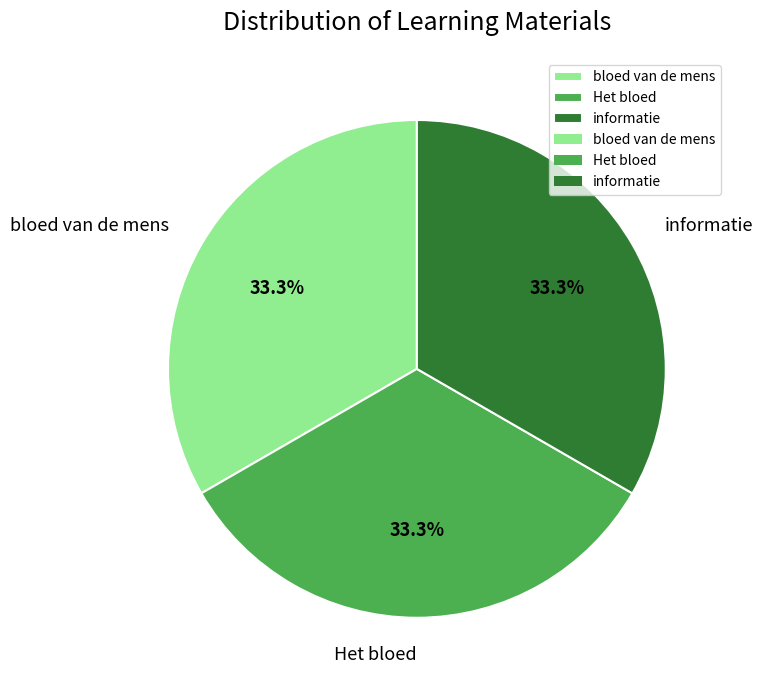

What percentage is the informatie slice, to the nearest percent?

33%